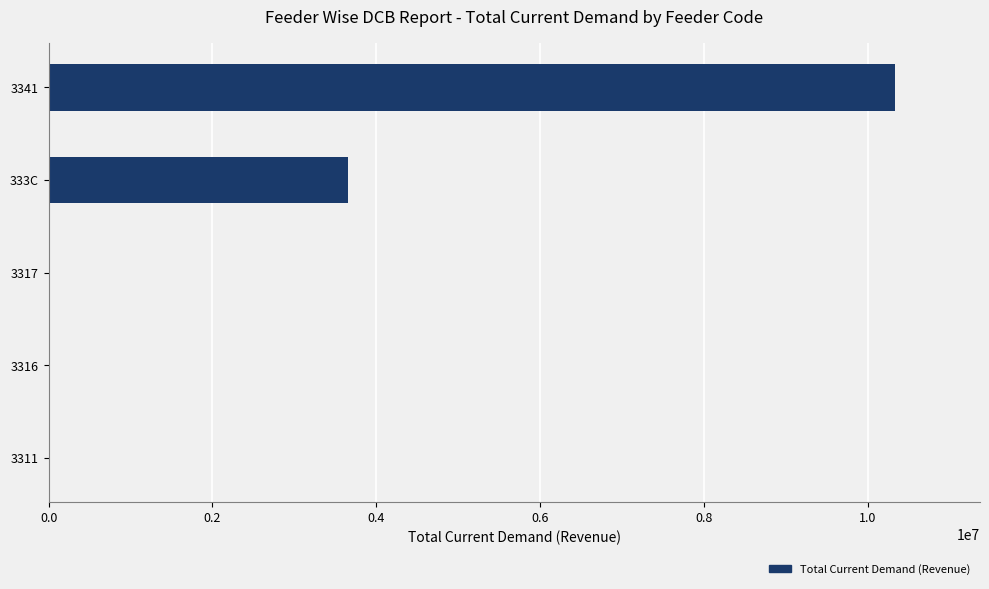

The value at 333C is 3653123.5. True or false?

True